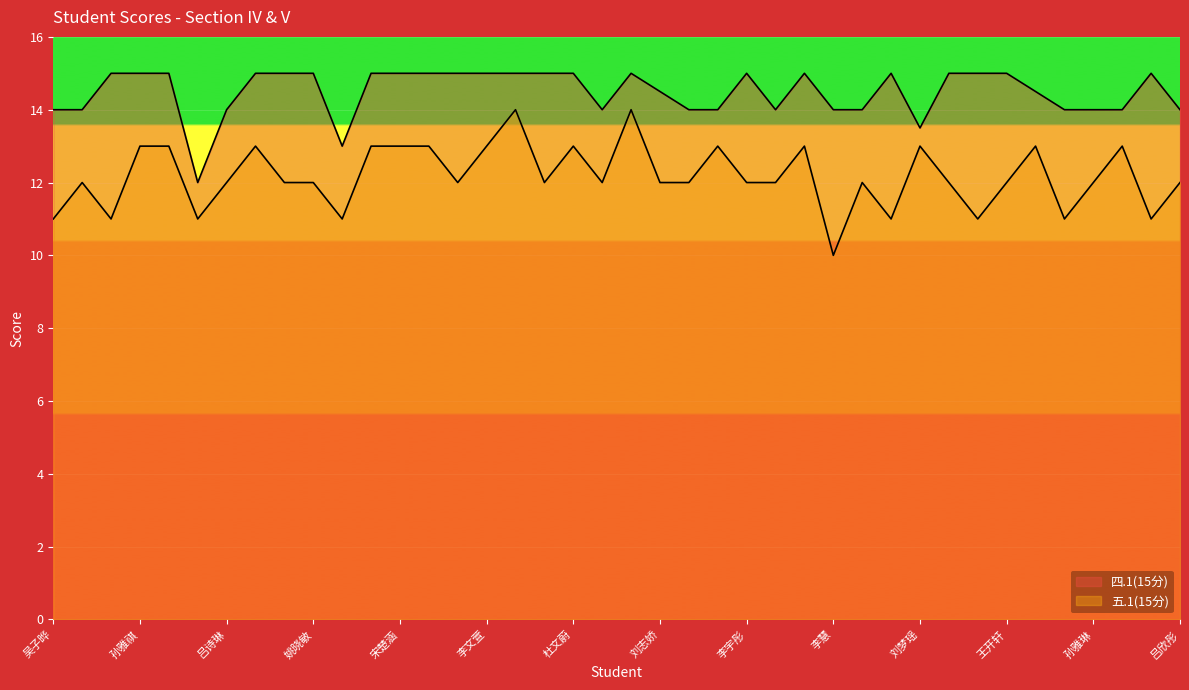

At which label does 五.1(15分) first exceed 12?

孙雅祺